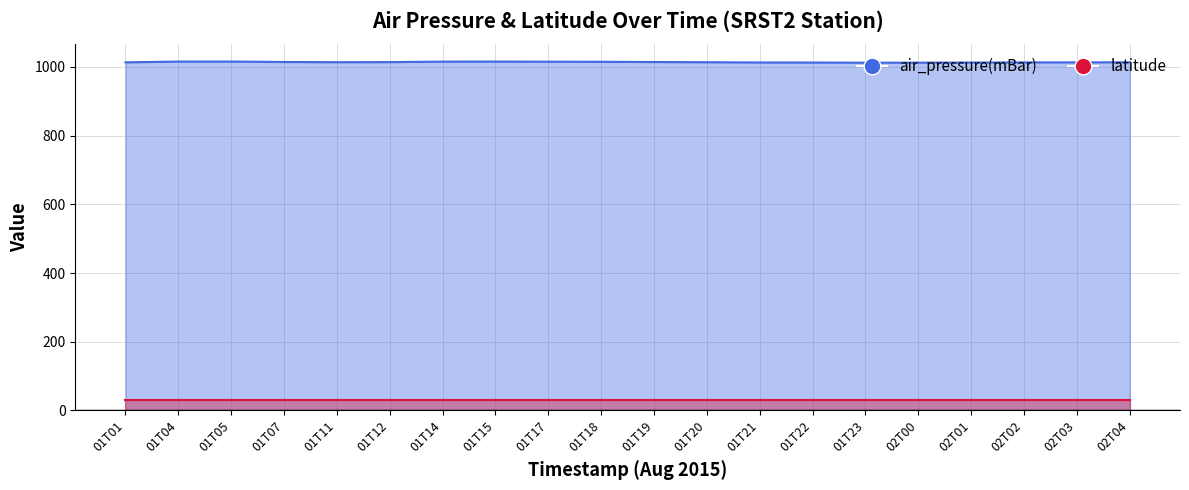

Rank the categories by value from highest to lowest.

01T05, 01T04, 01T15, 01T14, 01T17, 01T18, 01T07, 01T19, 01T12, 01T11, 01T20, 02T04, 01T01, 02T03, 02T02, 01T21, 01T22, 02T01, 01T23, 02T00